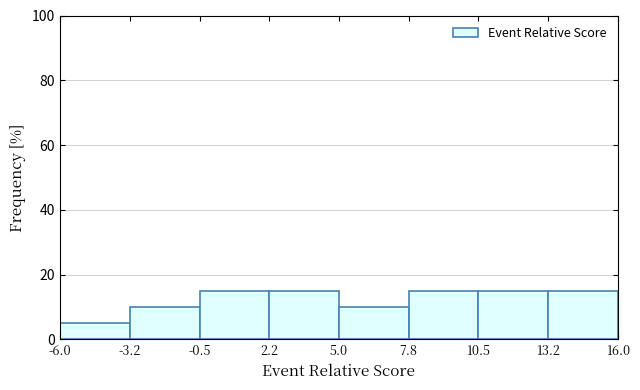

How tall is the bar that spans -0.5 to 2.2 on the x-axis? The values are not printed on the chart, so give them approximately, as read against the axis.

16